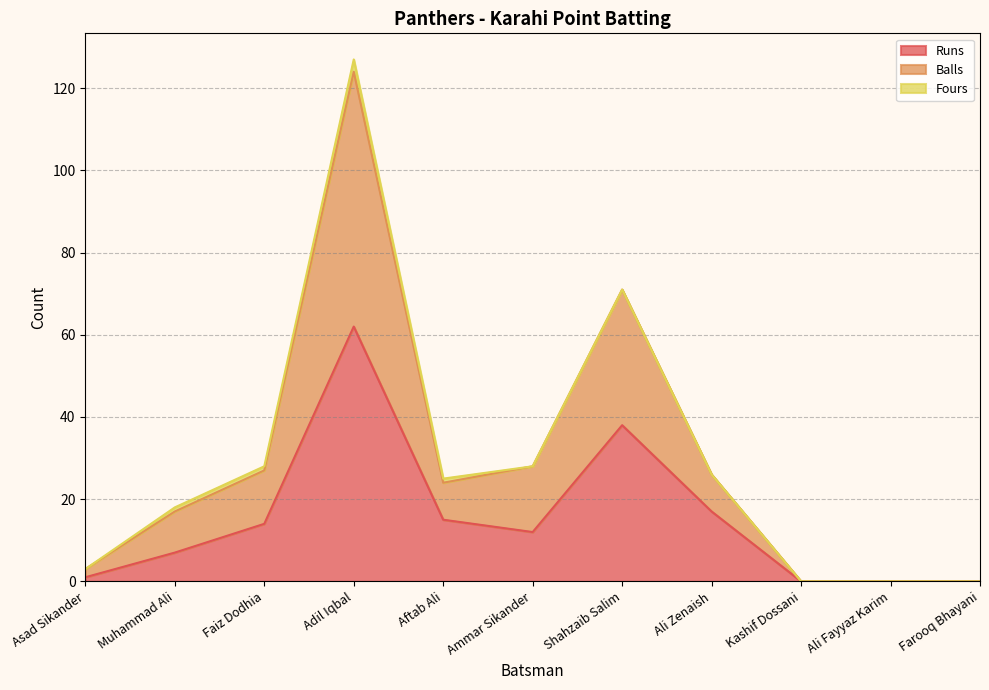

Is it true that Runs equals 5 at Ali Zenaish?

False